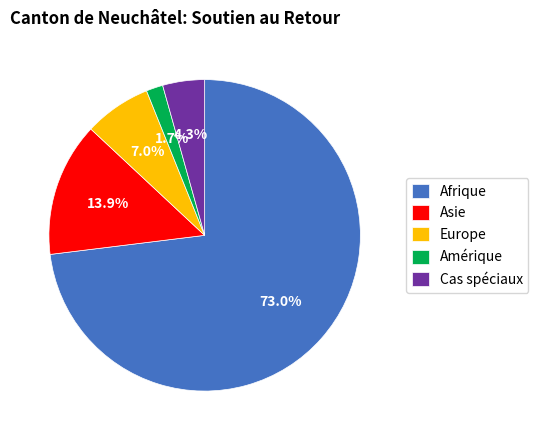

Is there a majority slice in this chart?

Yes